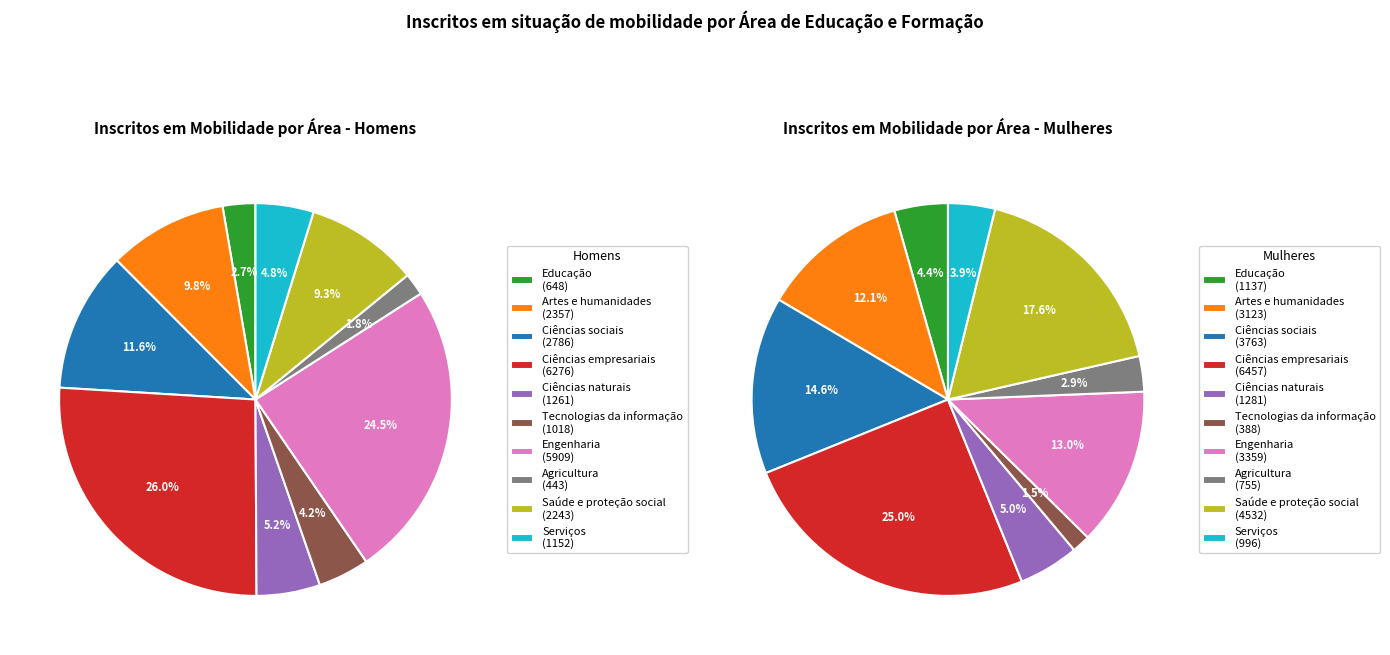

Between Engenharia and Ciências naturais, which is larger?

Engenharia